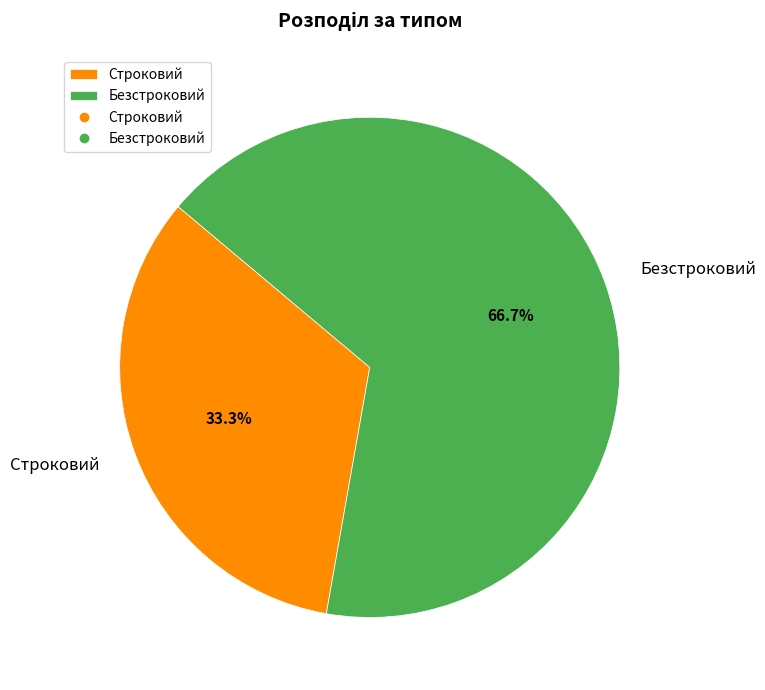

To the nearest percent, what portion does Строковий represent?

33%